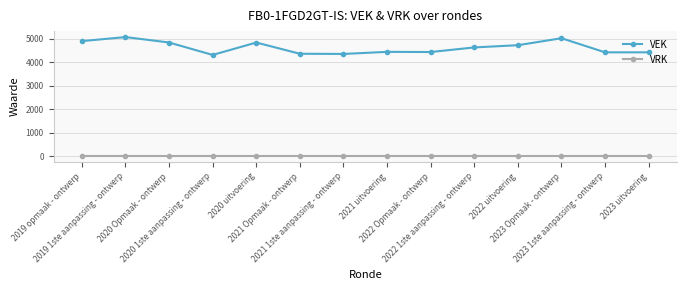

Where is the first local maximum for VEK?

2019 1ste aanpassing - ontwerp